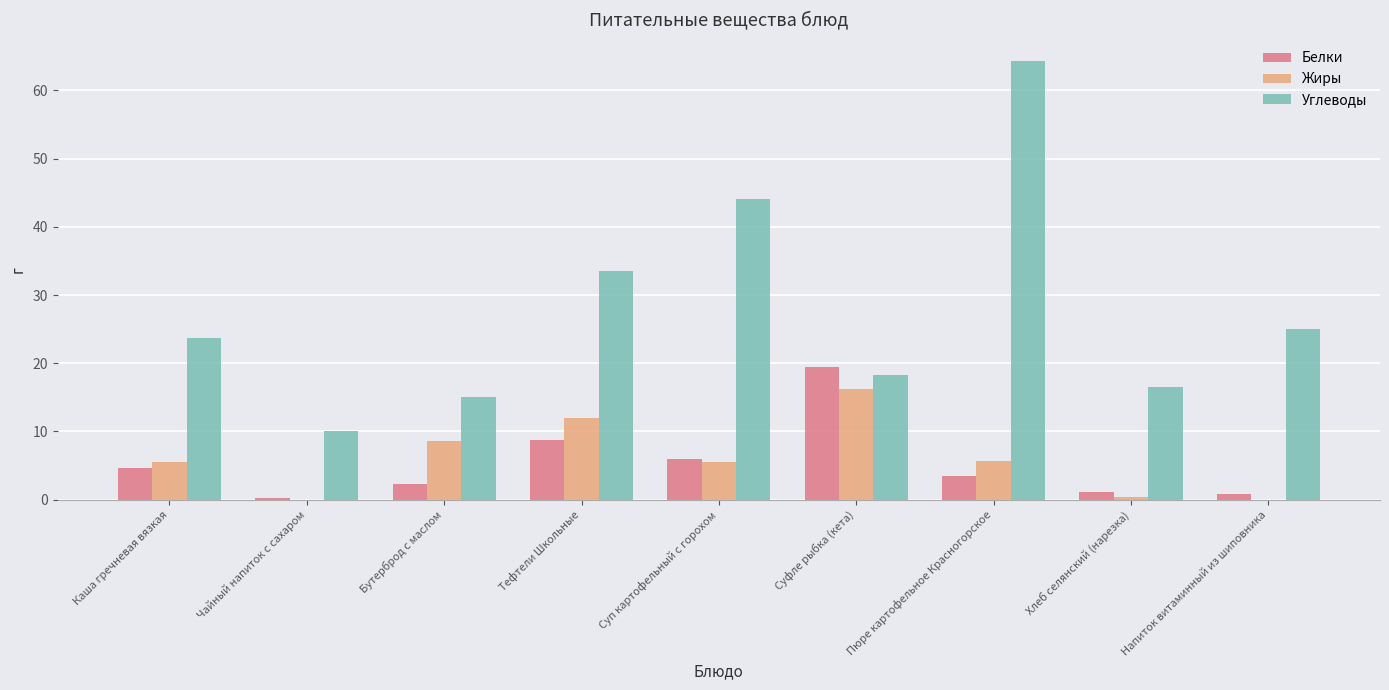

What is the total value across all series at Тефтели Школьные?

54.3